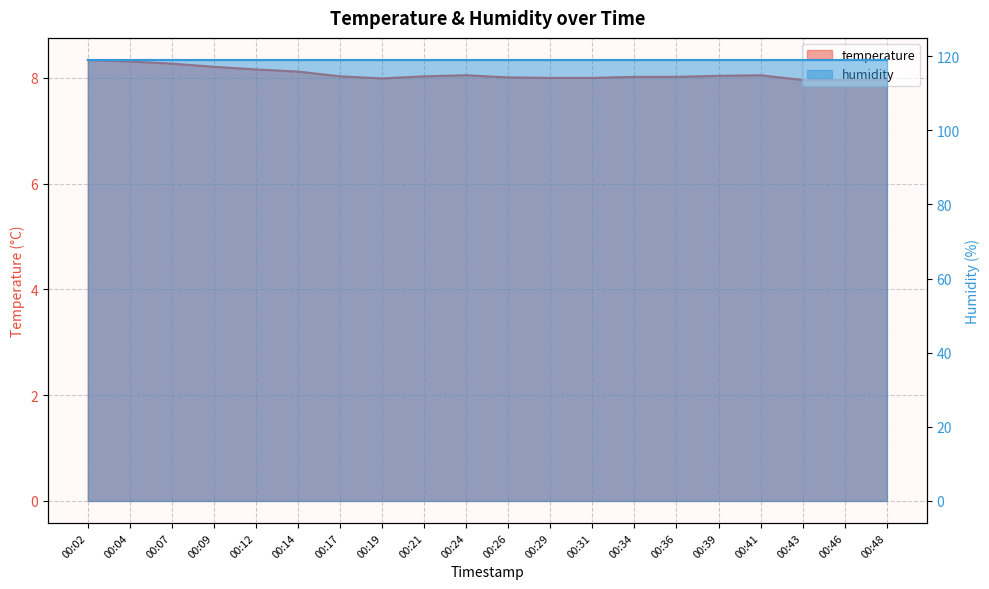

At which label does the data first exceed 8?

00:02